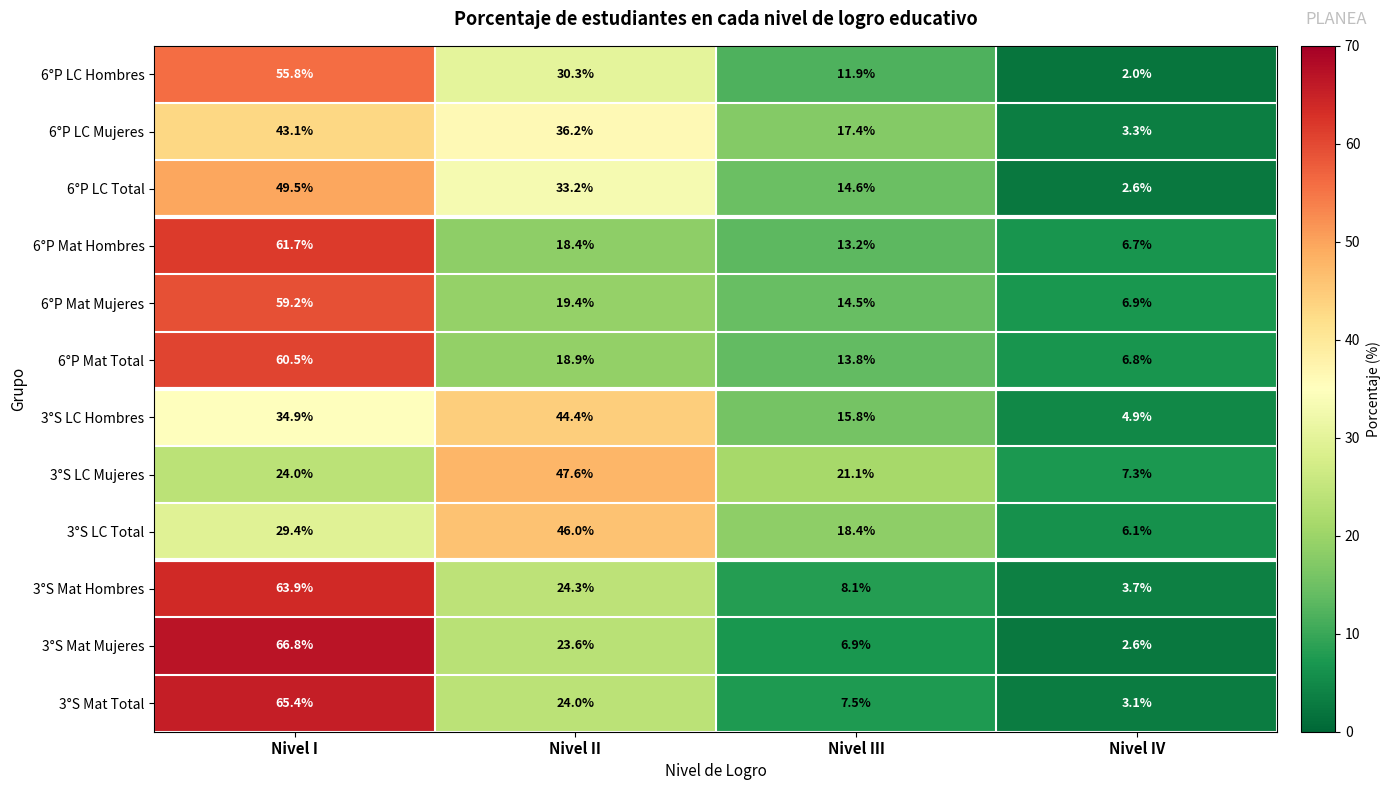

How many values in the 6°P Mat Mujeres series are below 19?

2